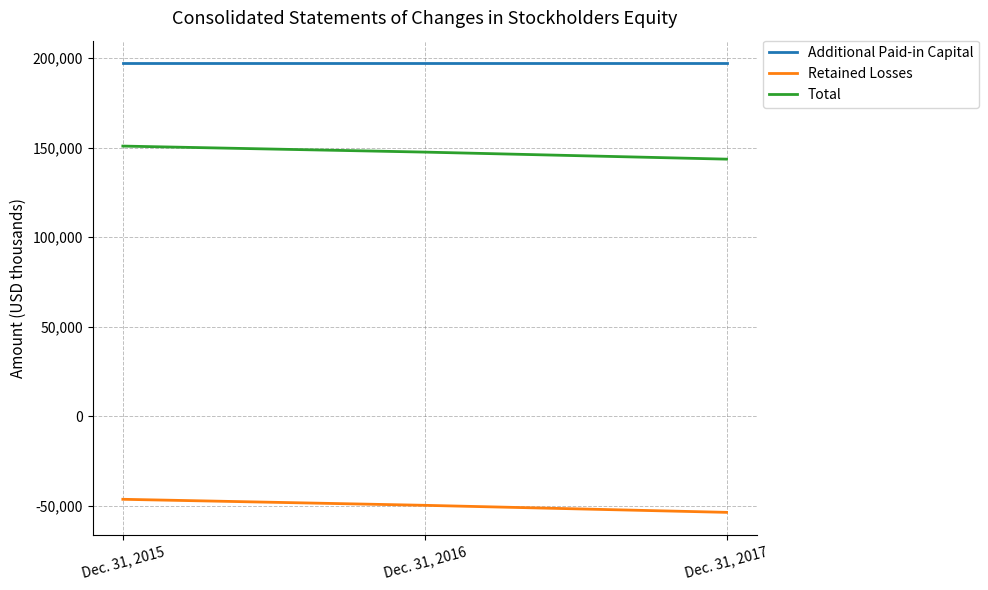

The value of Additional Paid-in Capital at Dec. 31, 2017 is 75065. True or false?

False